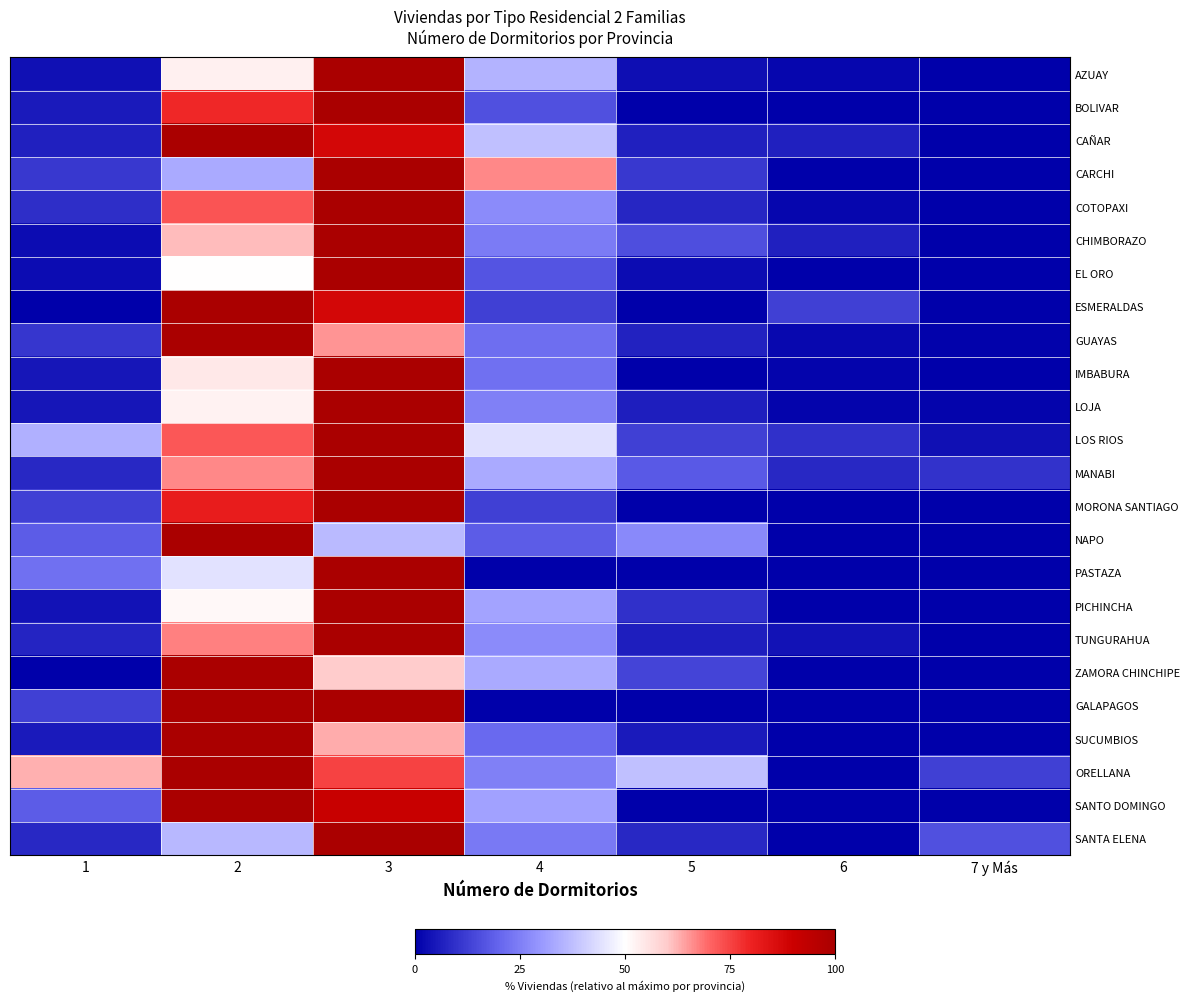

Which label corresponds to the largest value in the chart?

3